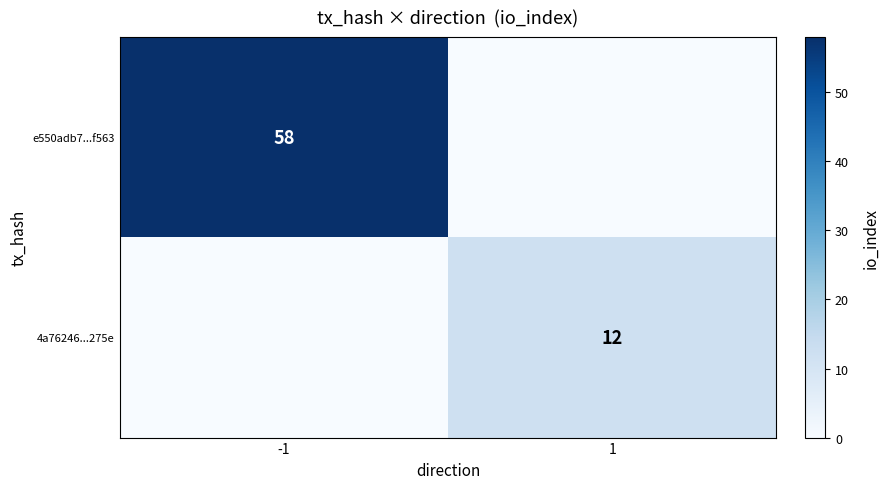

The value of 4a76246...275e at 1 is 12. True or false?

True